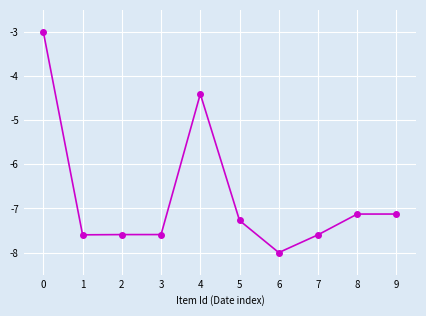

What is the difference between the values at 9 and 3?

0.5